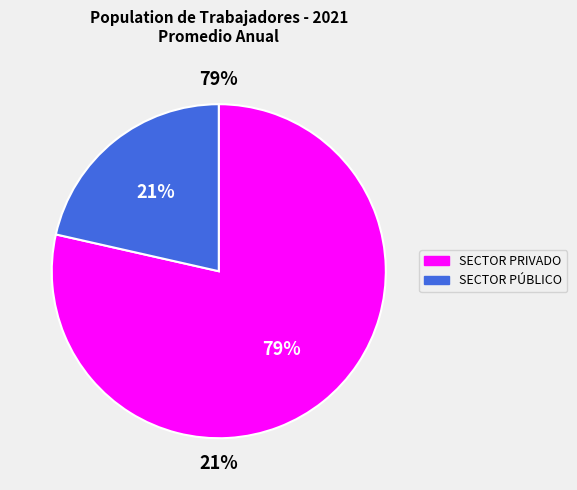

How many slices are in this pie chart?

2